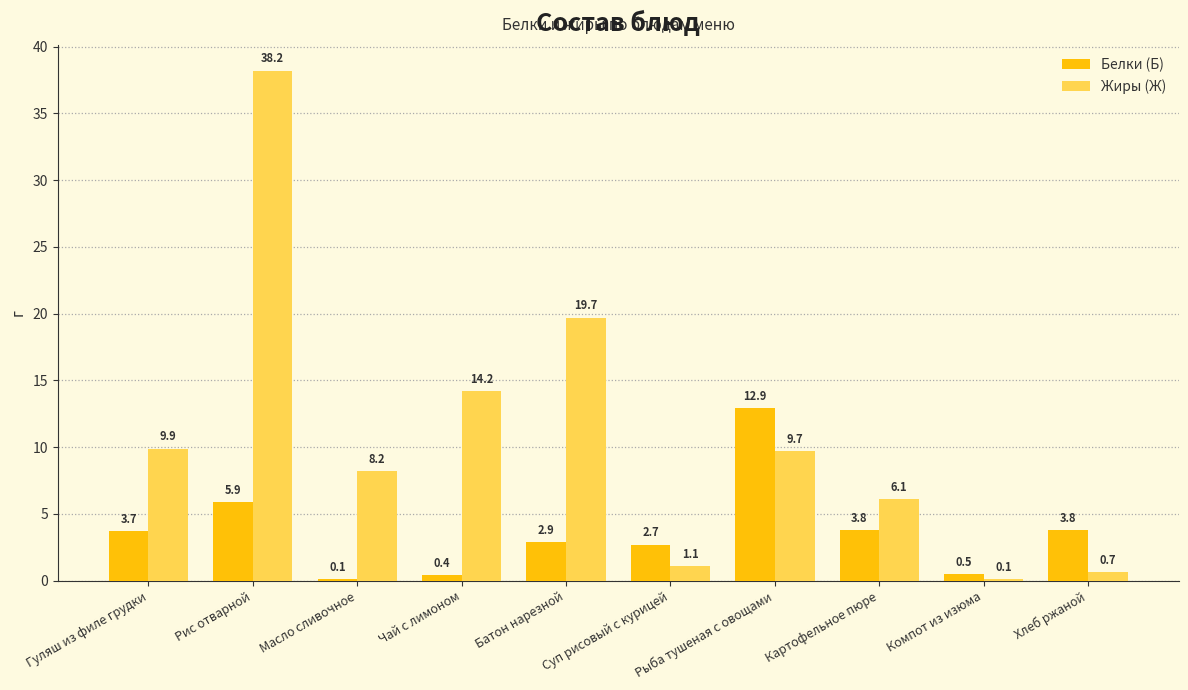

Which series has the widest spread of values?

Жиры (Ж)